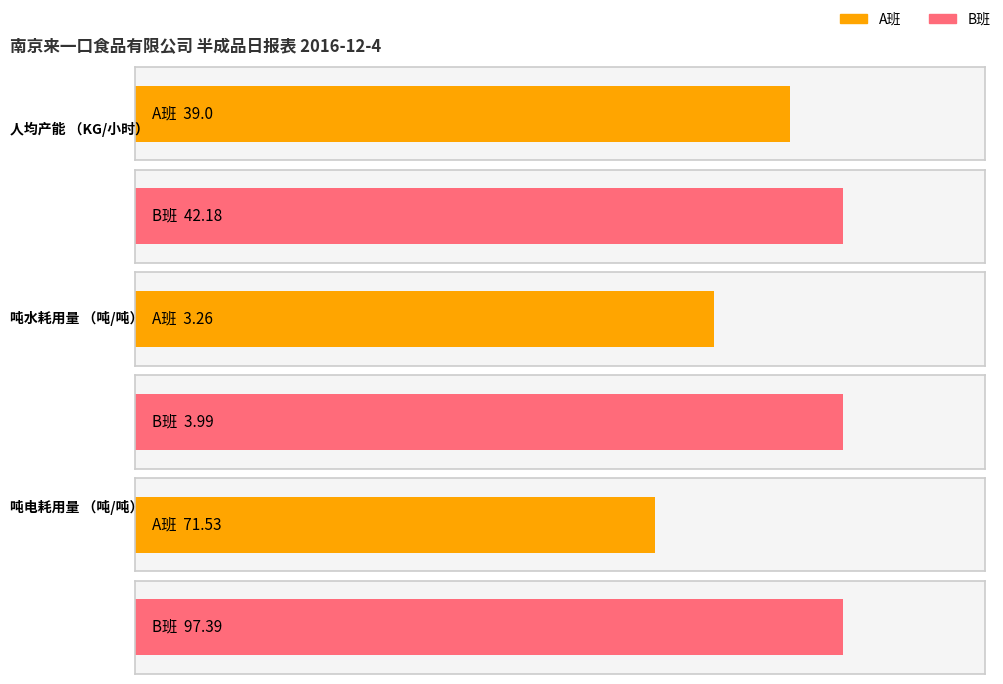

What is the sum of the A班 values at 人均产能（KG/小时) and 吨电耗用量（吨/吨）?

110.5